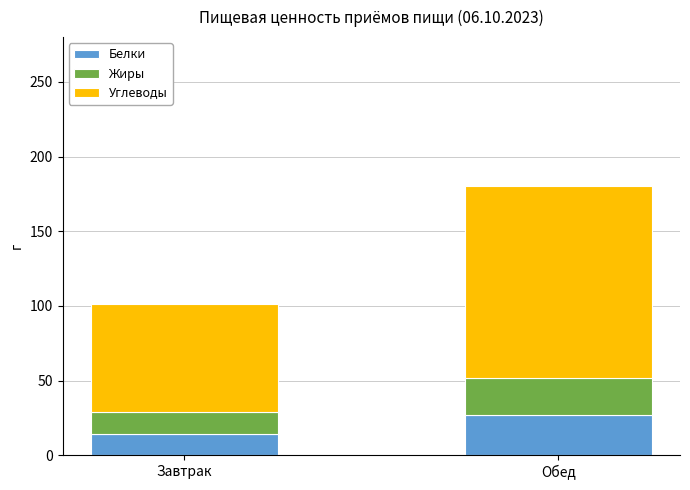

At which category is the sum across all series the highest?

Обед